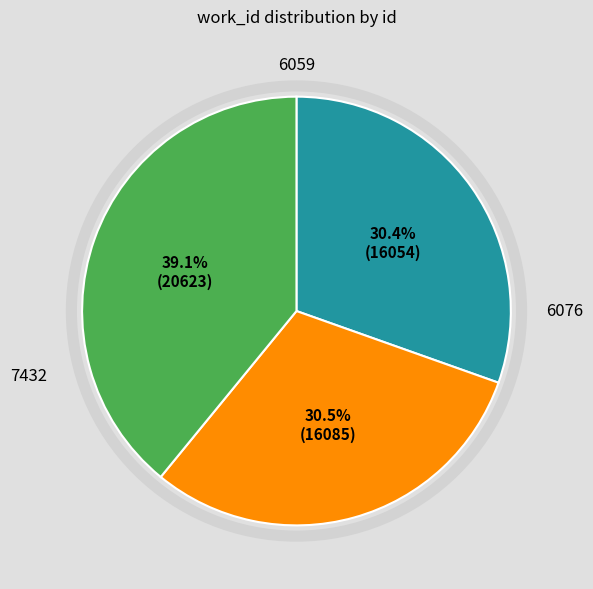

Is there a majority slice in this chart?

No